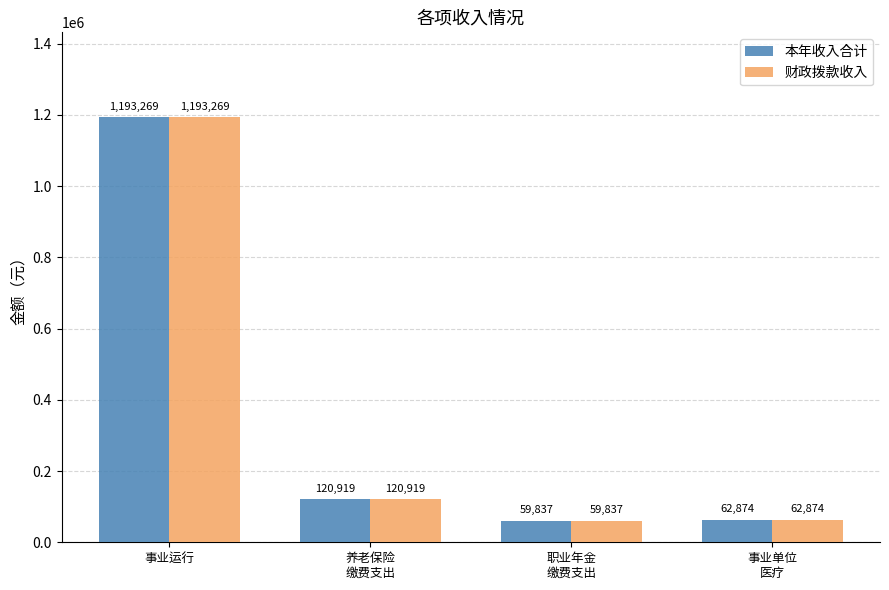

Rank the categories by 财政拨款收入 value from highest to lowest.

事业运行, 养老保险
缴费支出, 事业单位
医疗, 职业年金
缴费支出